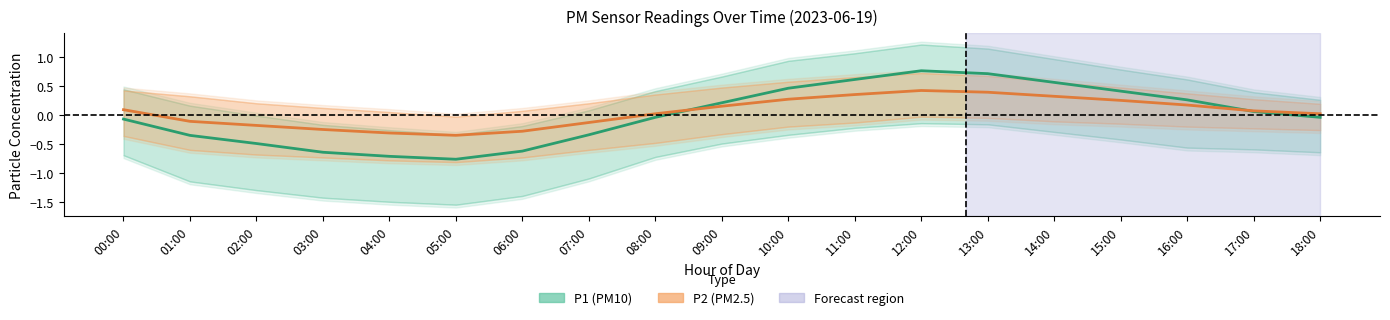

What is the value of the P2 point at the 13th from the left?

0.4